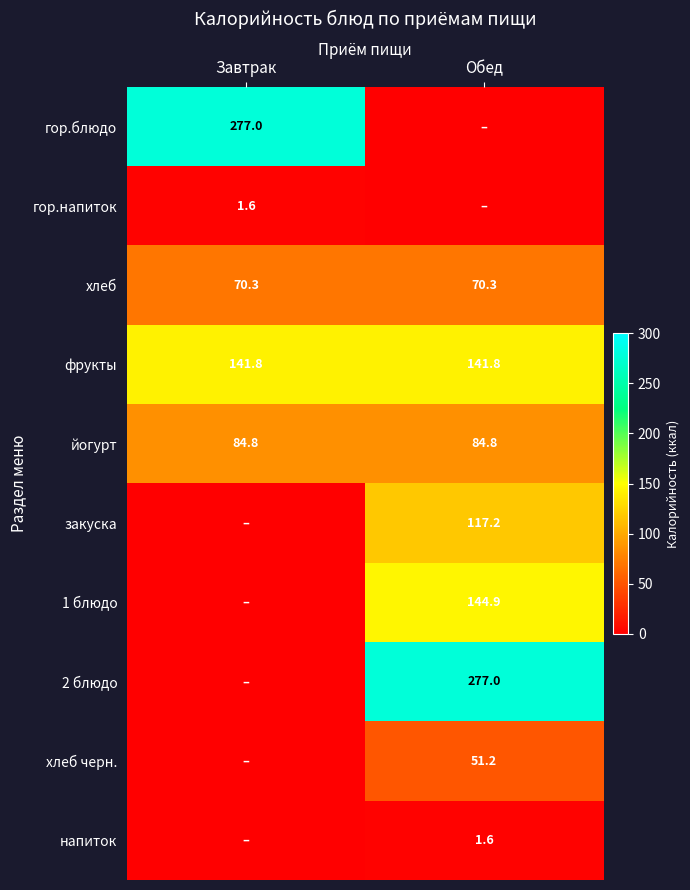

Is it true that 1 блюдо equals 144.9 at Обед?

True